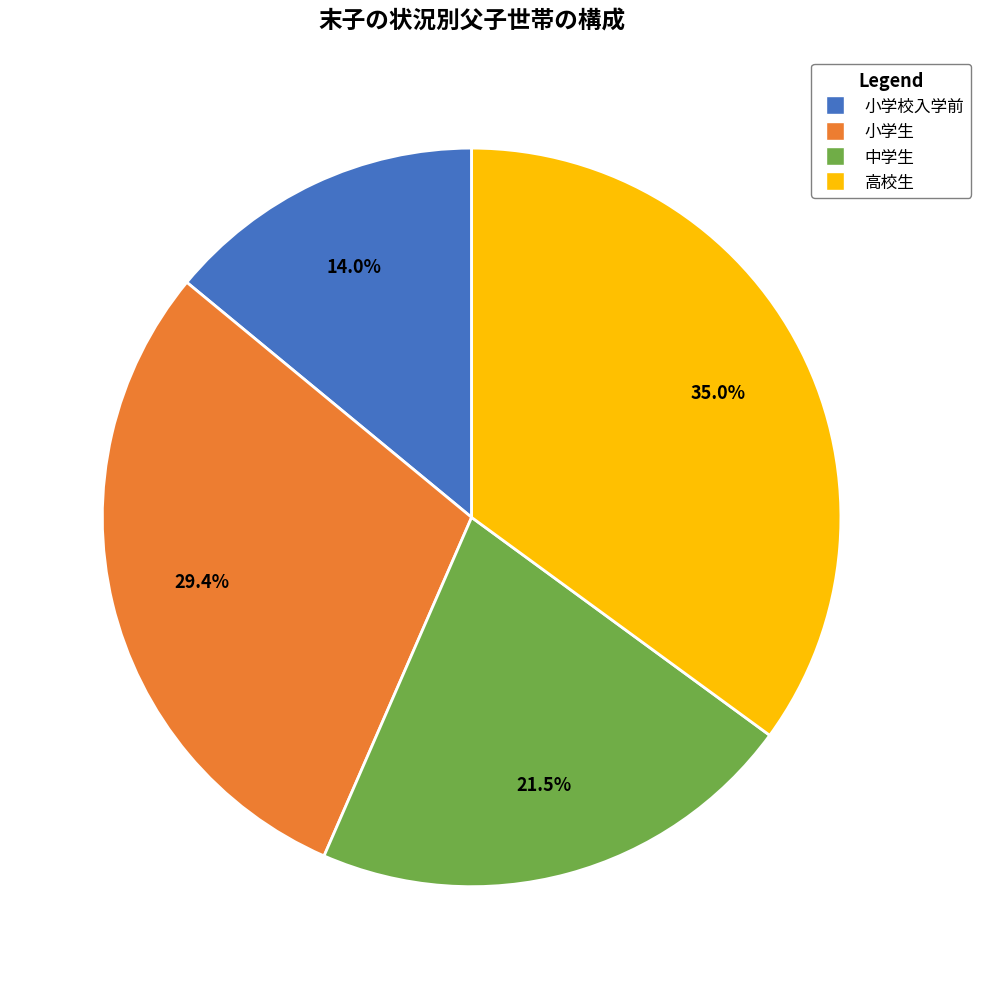

True or false: 小学生 accounts for 18% of the total.

False